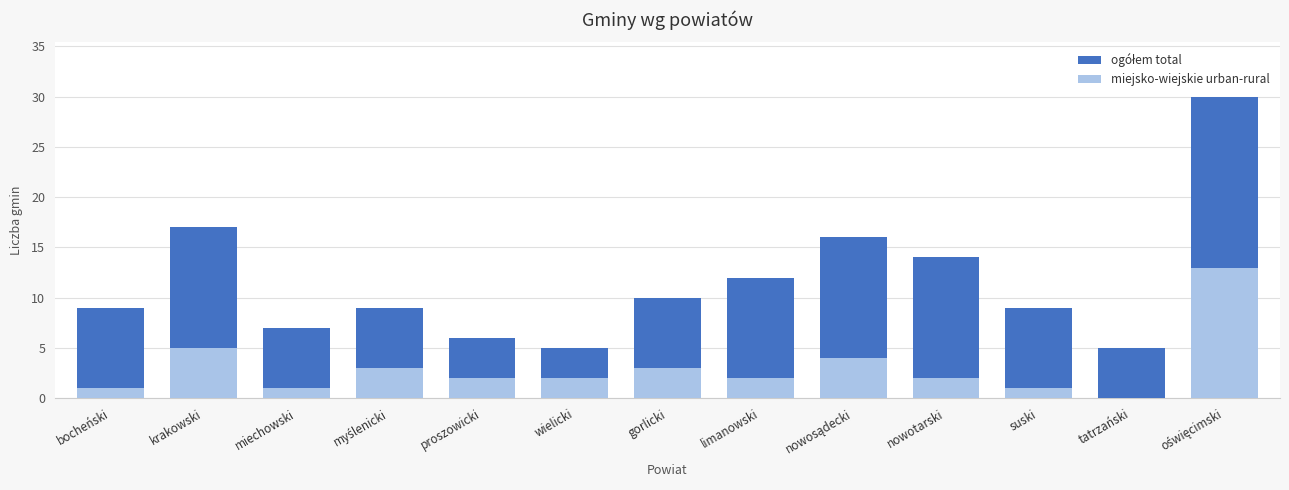

How many bars are there in each group?

2